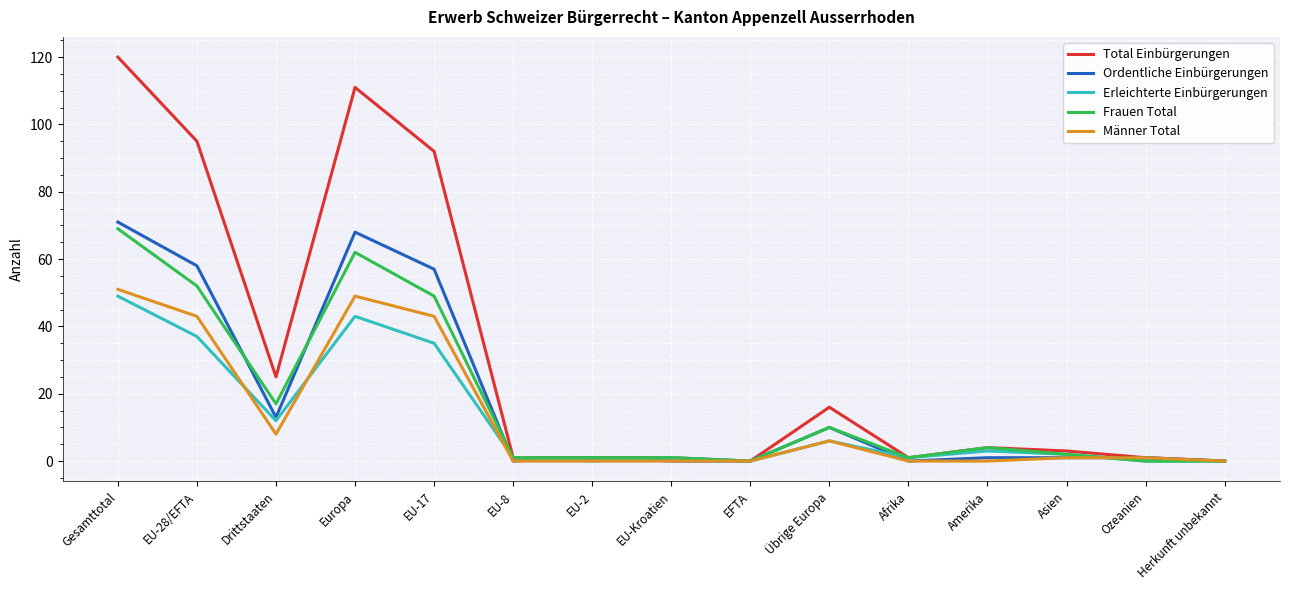

What is the difference between the highest and lowest values at EU-17?

57